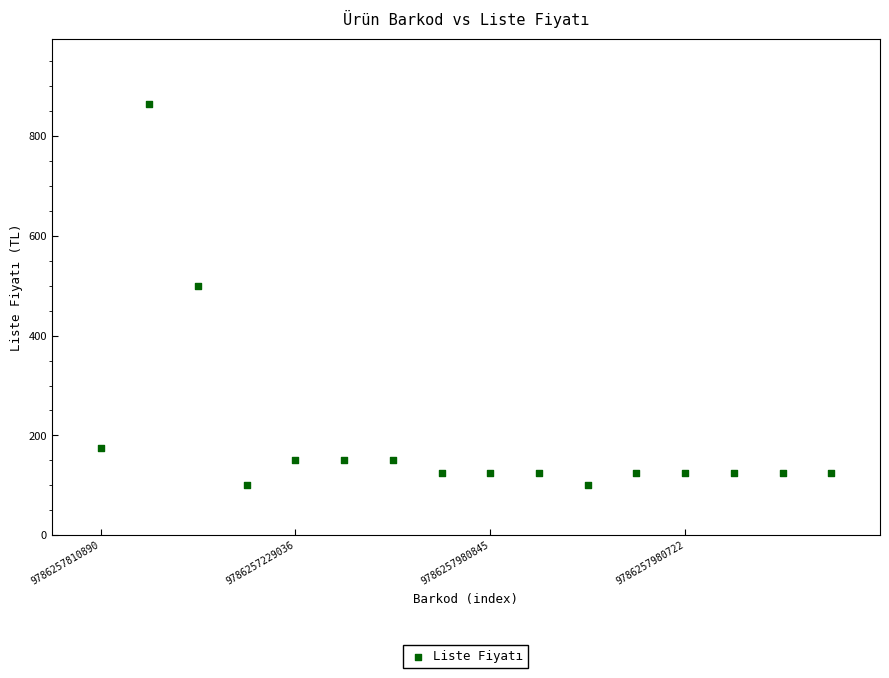

What is the range of Y values (max minus min)?

765